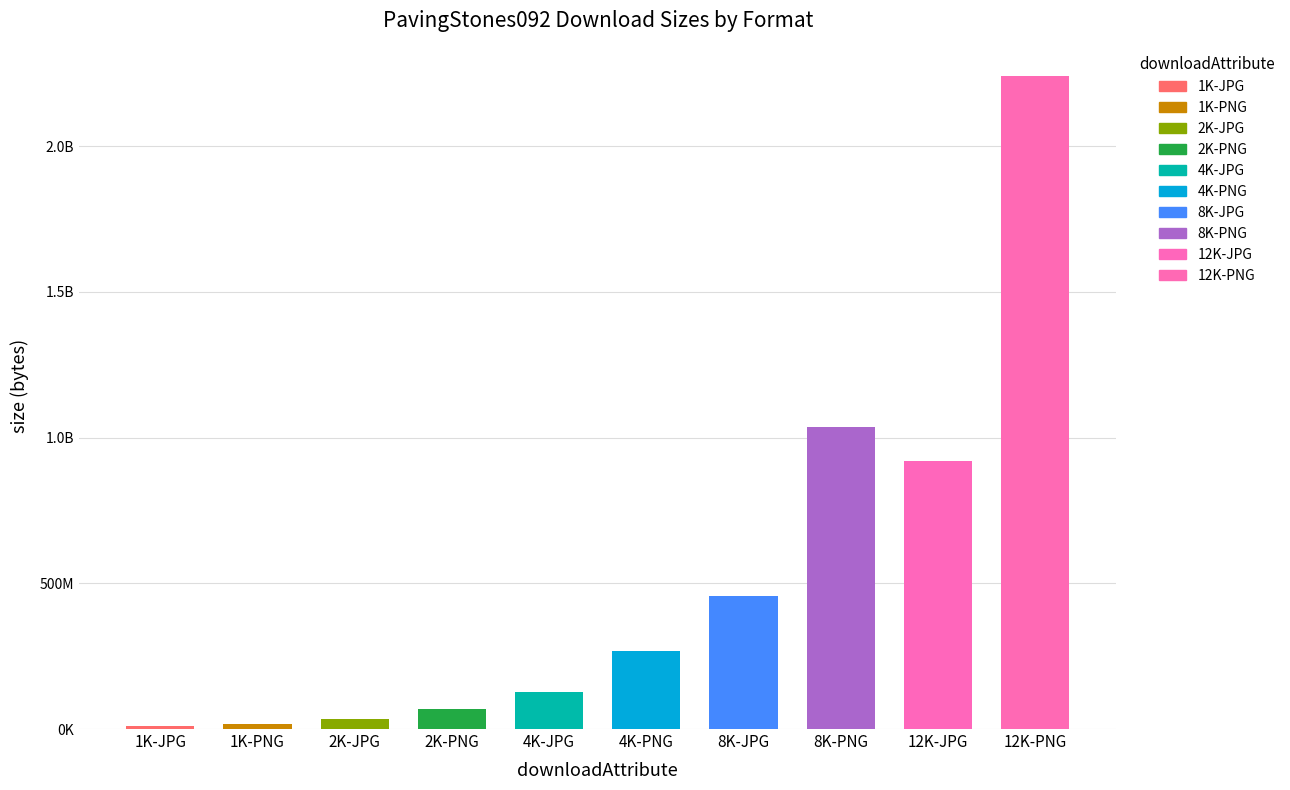

Where does the data first go above 268433997?

8K-JPG